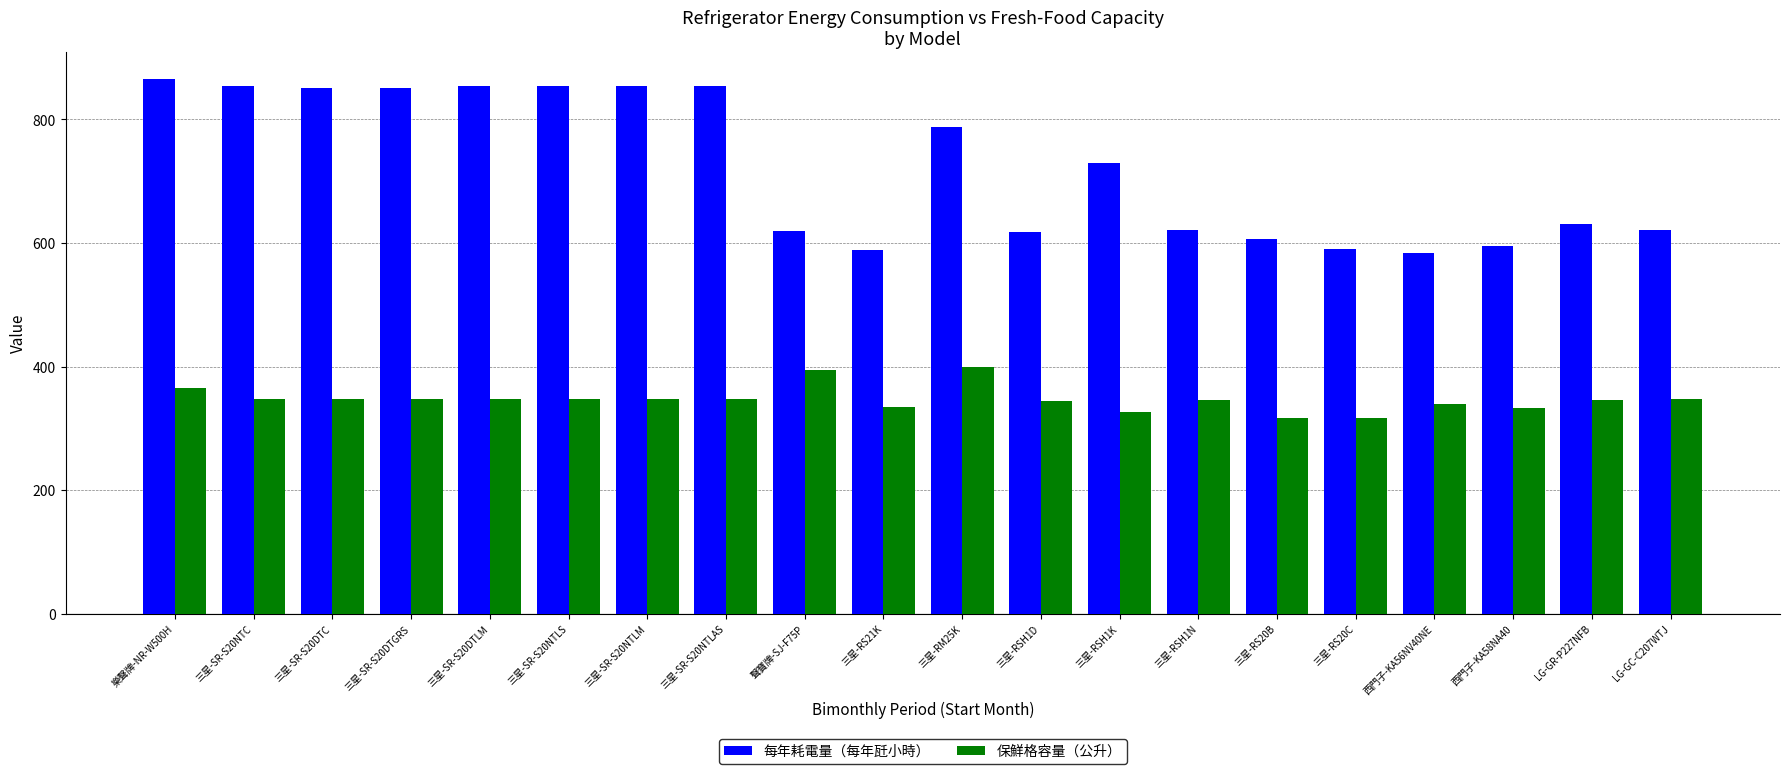

What is the spread (max minus min) of values at 三星-RS20C?

275